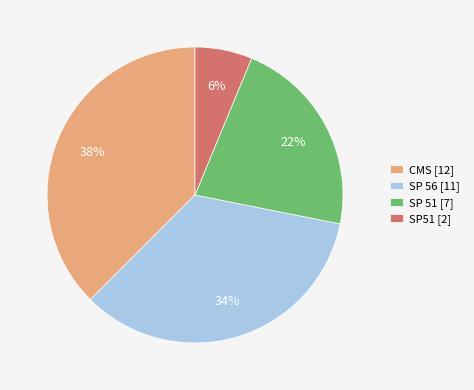

How many slices are in this pie chart?

4